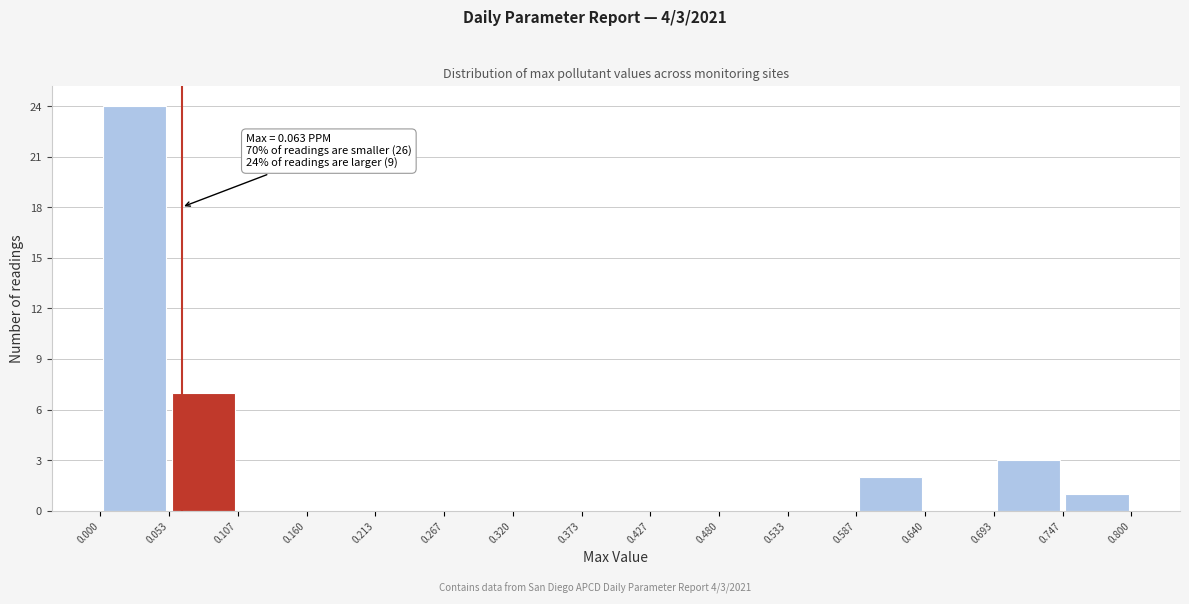

Over which range of the x-axis is the bar tallest?

0.000 to 0.053